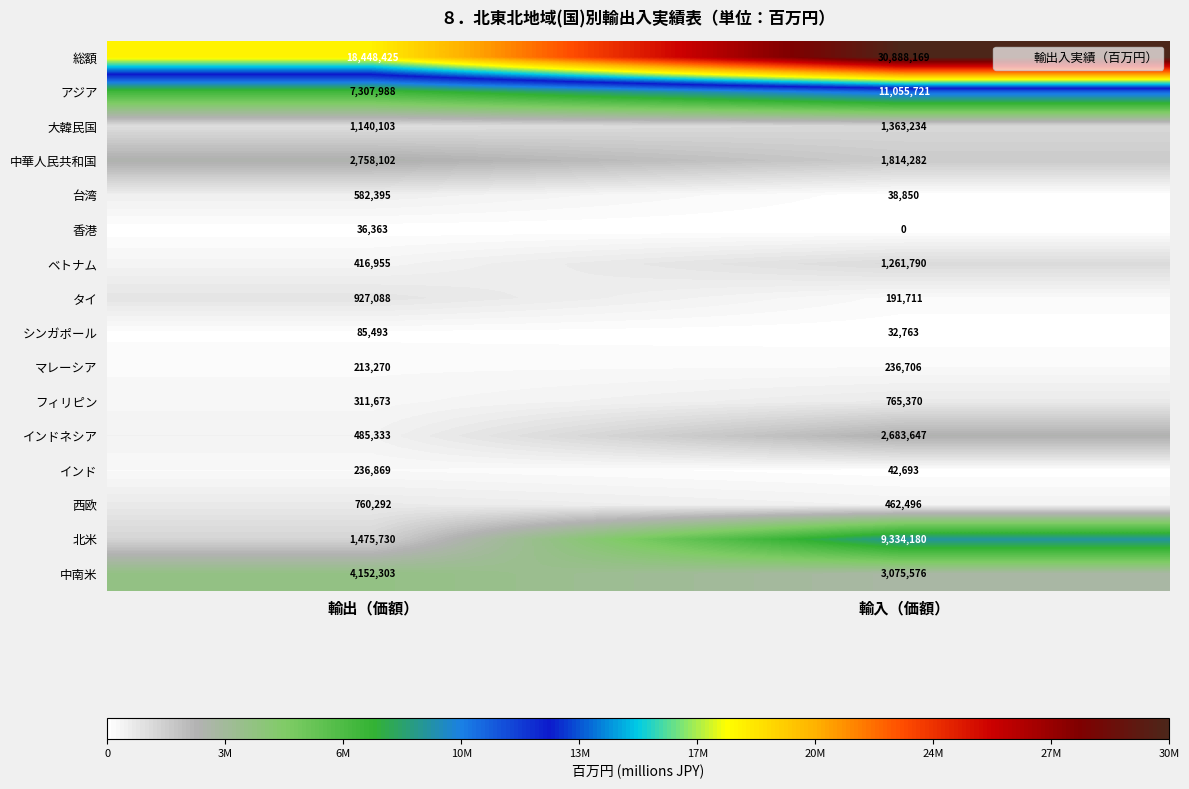

What is the minimum value for 中華人民共和国?

1814282